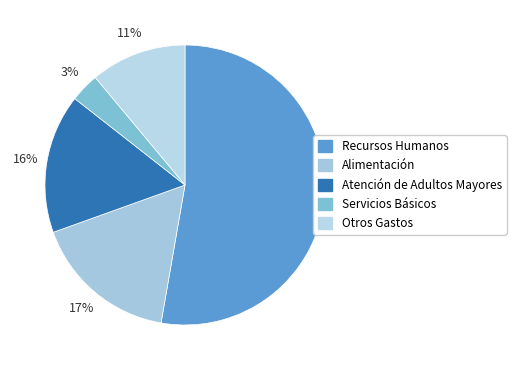

To the nearest percent, what is the average slice percentage?

20%